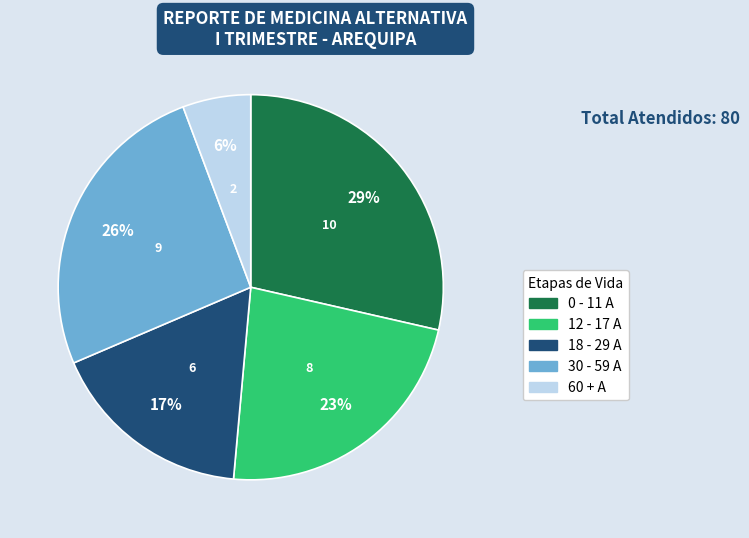

Count the number of slices in the pie.

5